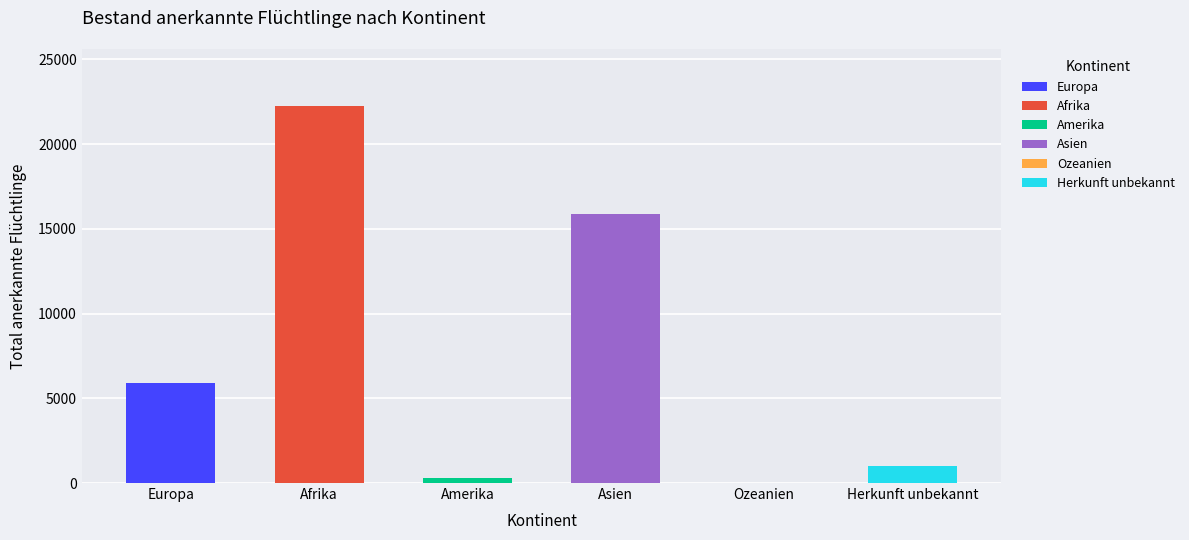

Which category has the lowest value across all series?

Ozeanien